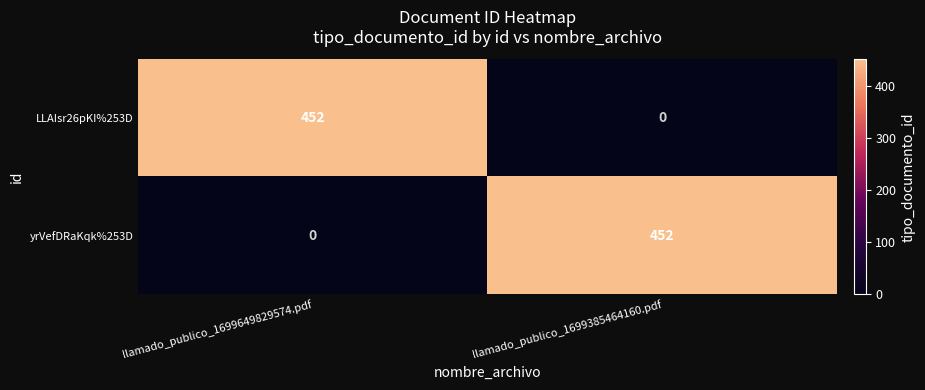

Count the number of categories in the chart.

2